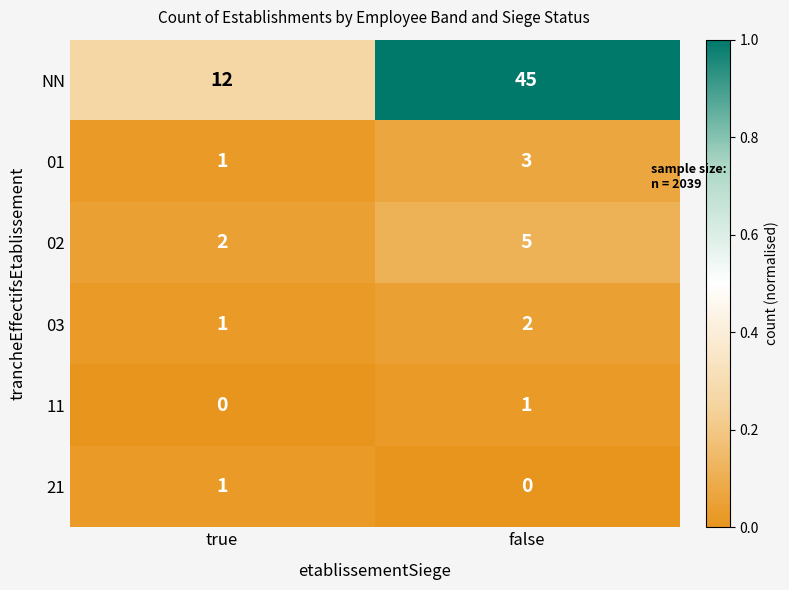

What is the difference between the highest and lowest values at true?

12